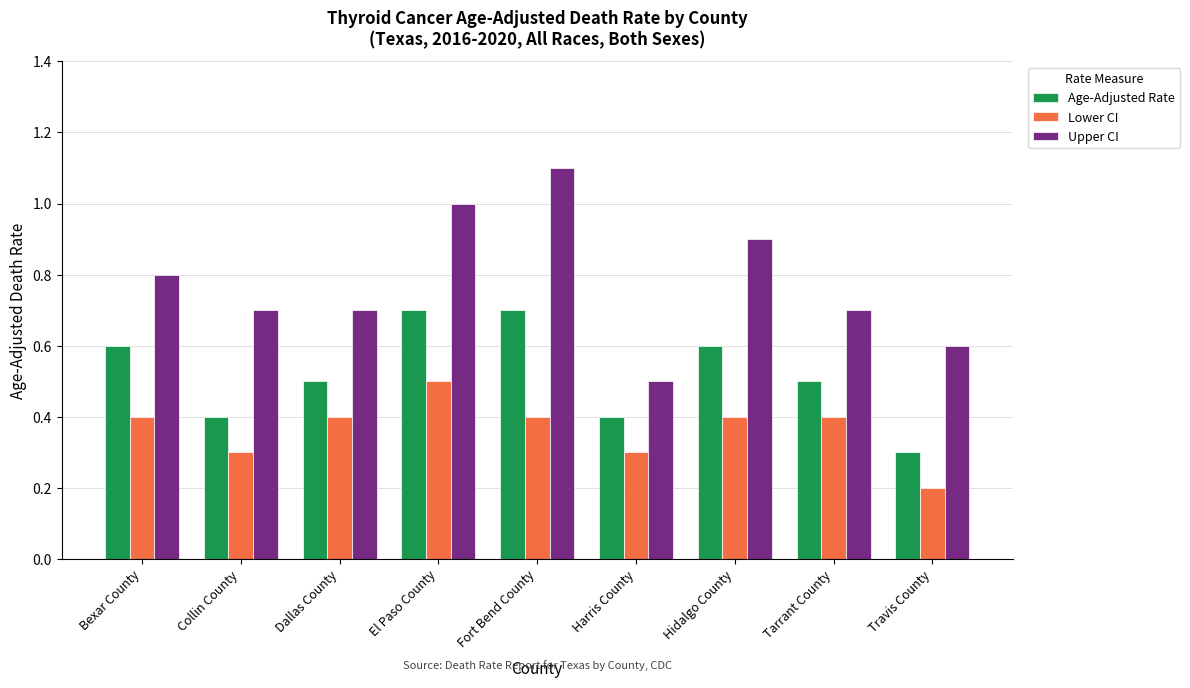

Where is Upper CI nearest to the value 0?

Harris County